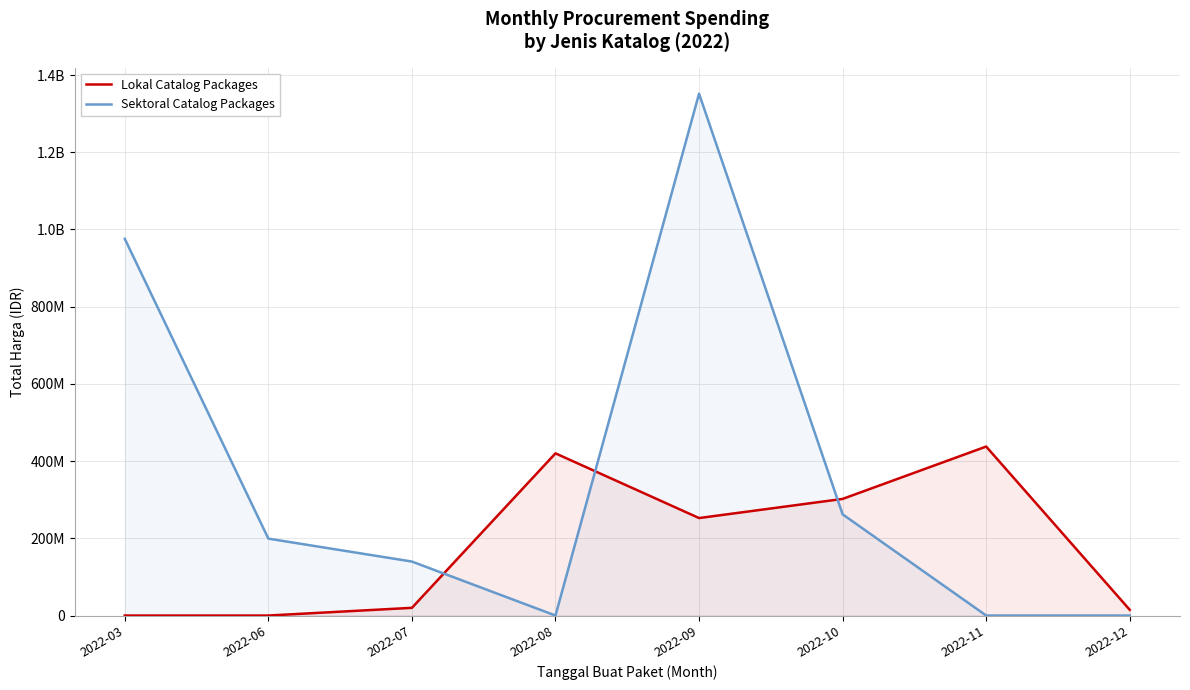

Is it true that Sektoral Catalog Packages equals 262118150 at 2022-10?

True